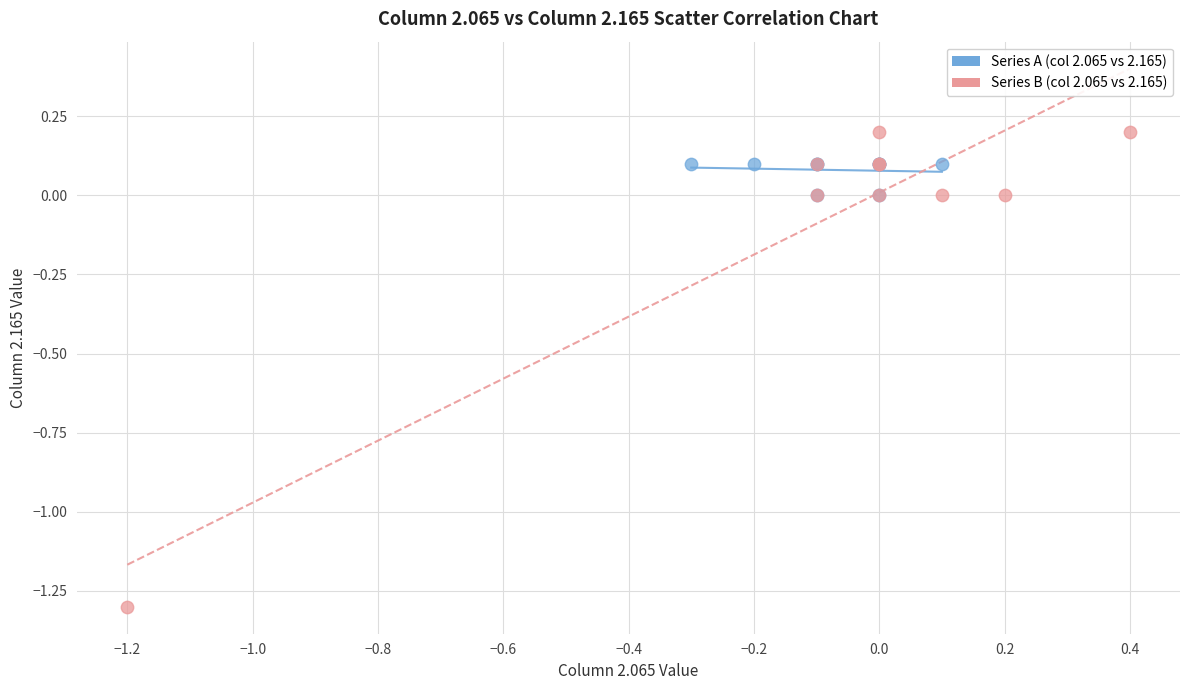

What are all the series names shown in the legend?

Series A (col 2.065 vs 2.165), Series B (col 2.065 vs 2.165)